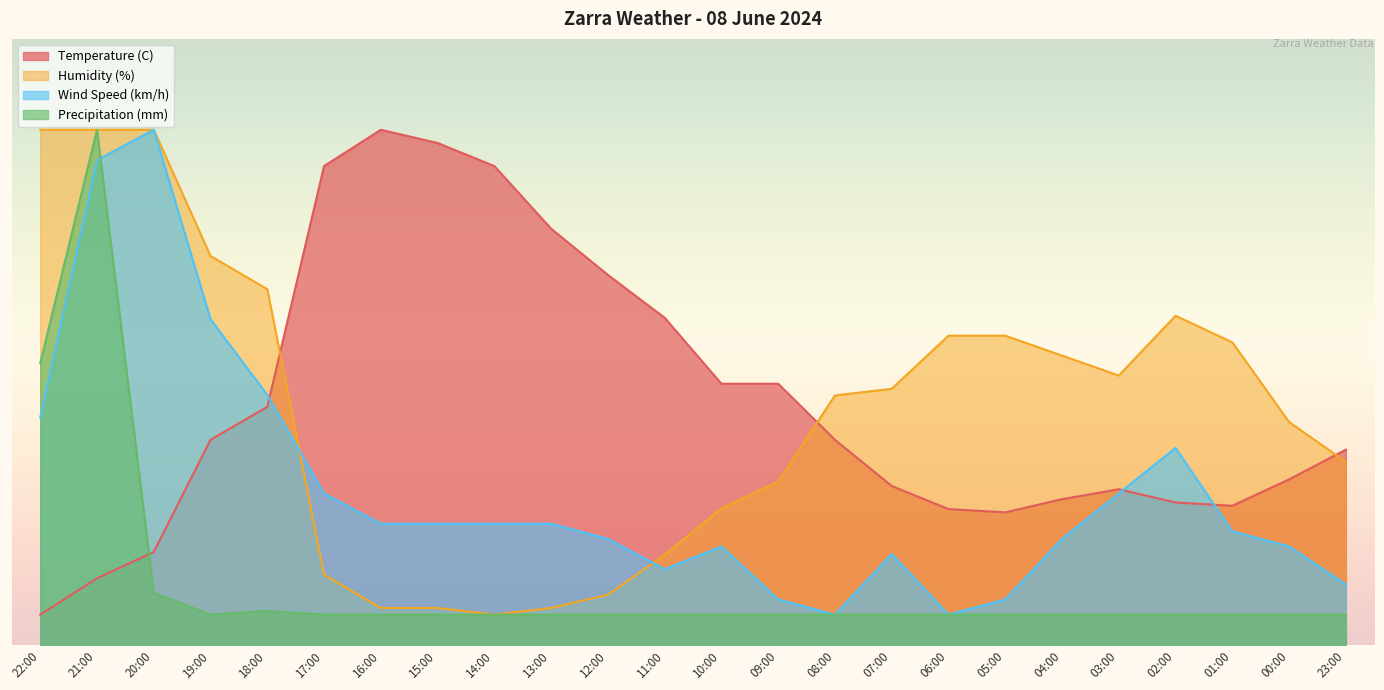

How many values in the Wind Speed (km/h) series exceed 20?

8